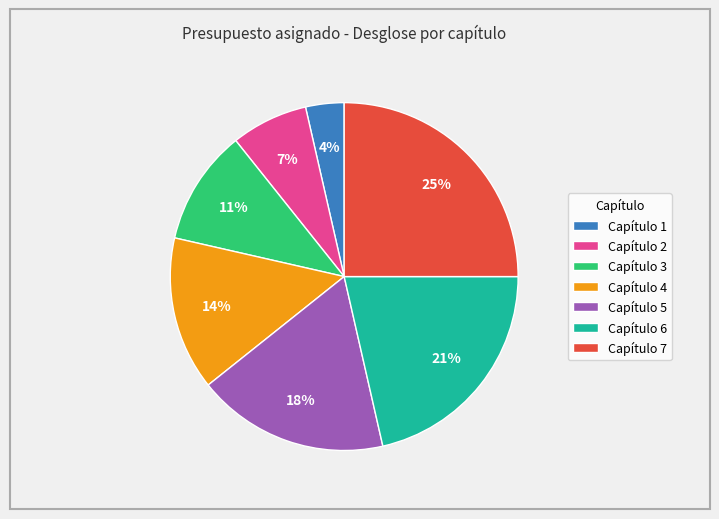

To the nearest percent, what portion does Capítulo 1 represent?

4%